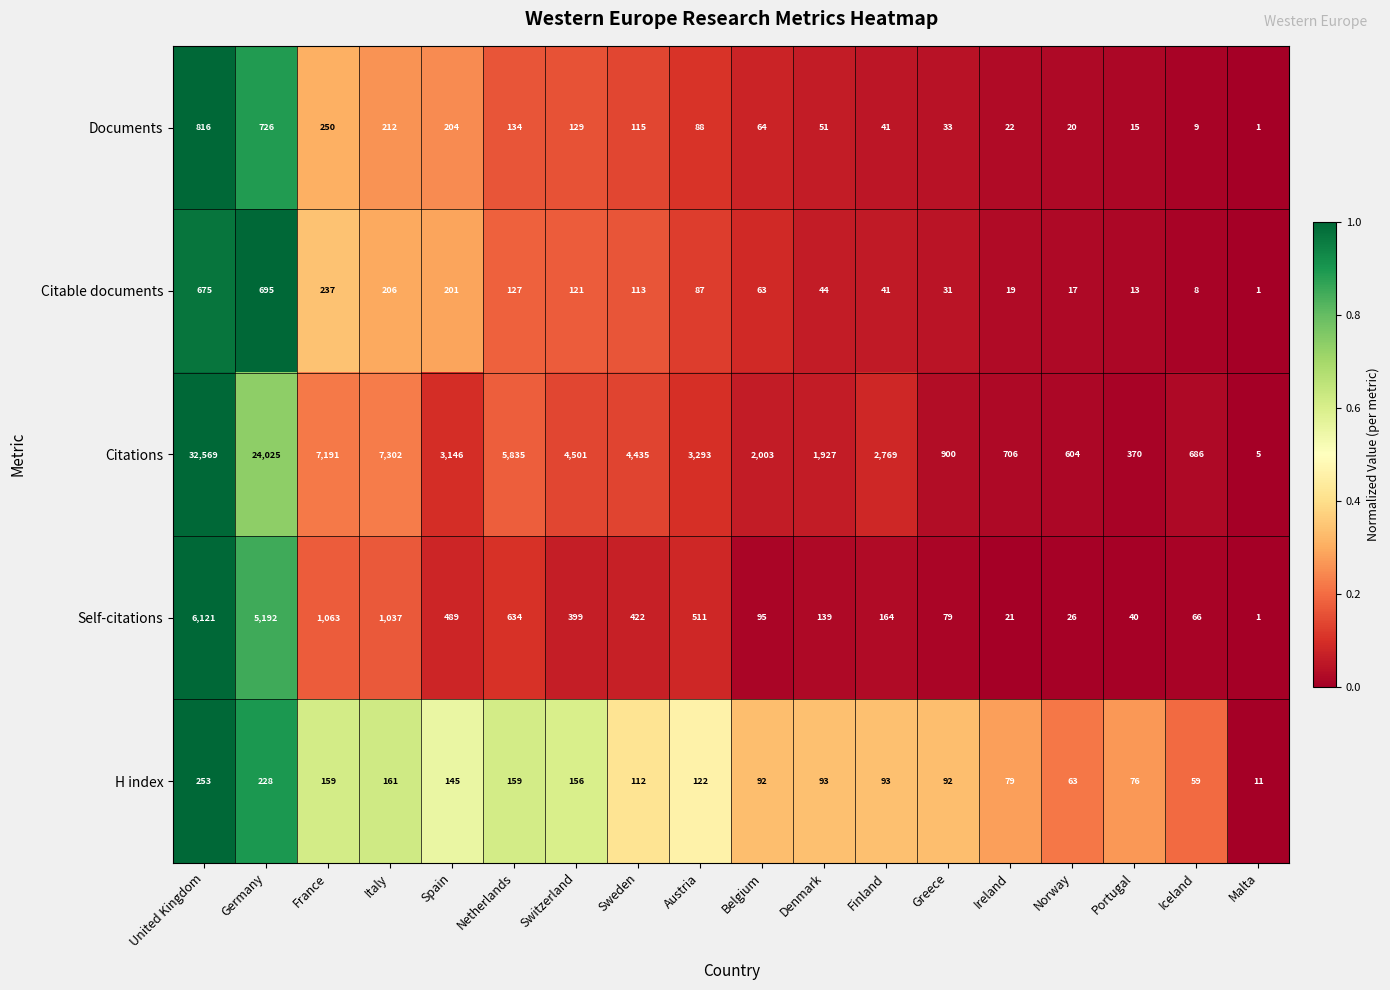

How many categories are shown in the chart?

18